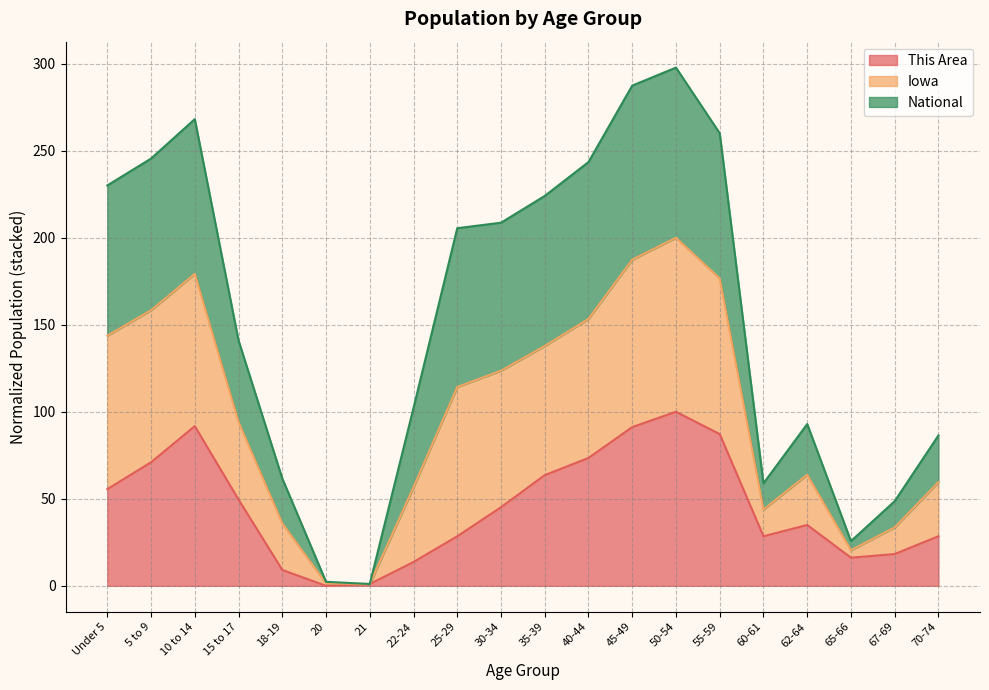

True or false: Iowa has a value of 326.2 at 30-34.

False